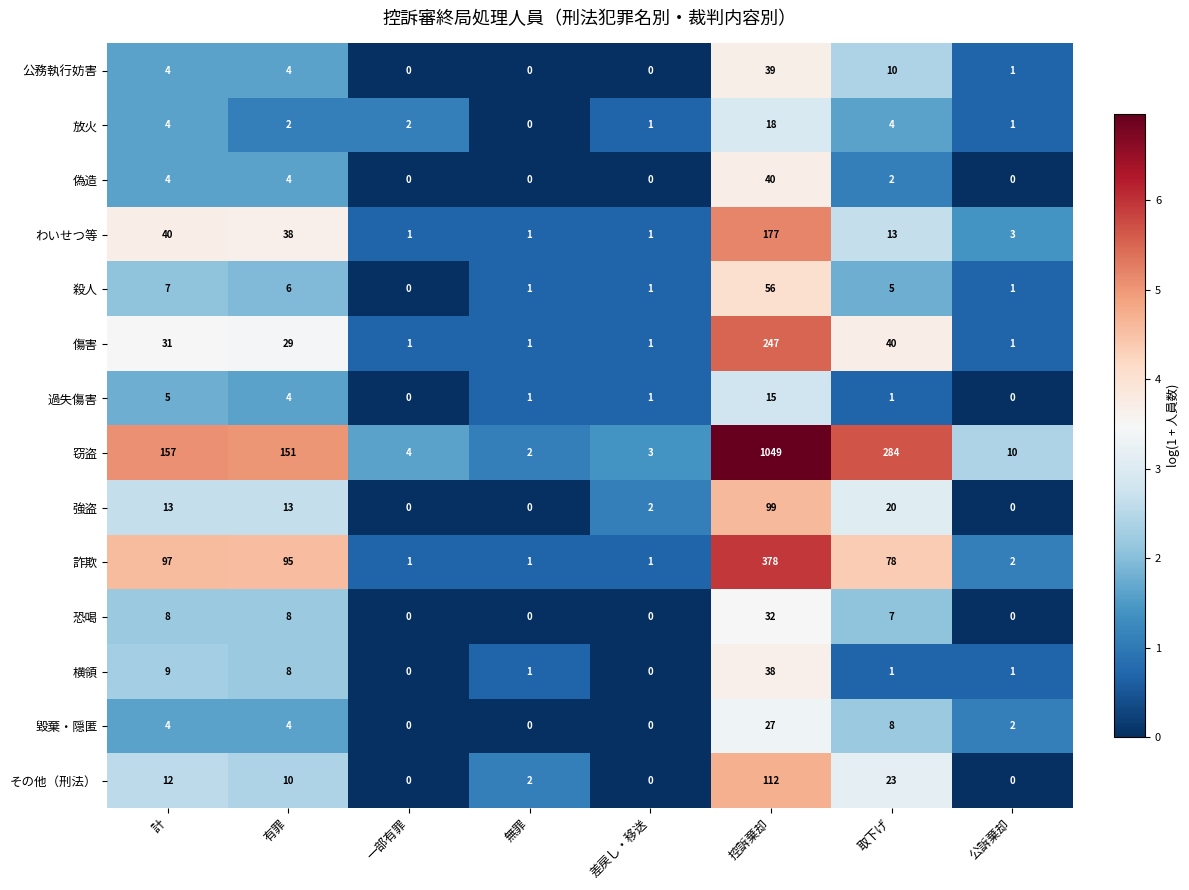

The 強盗 series shows 13 at 計. True or false?

True